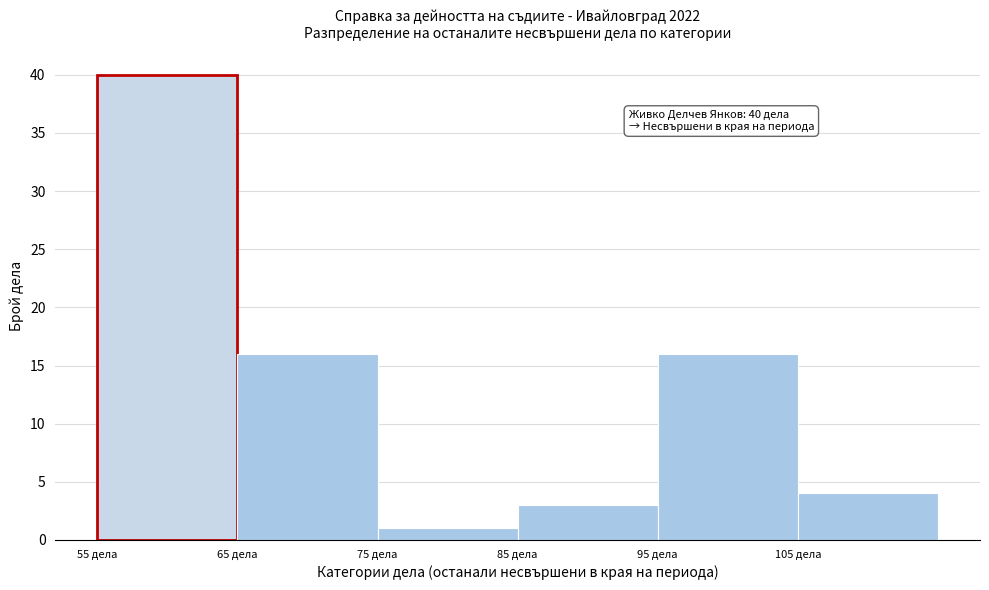

Which range on the x-axis has the tallest bar?

55 to 65